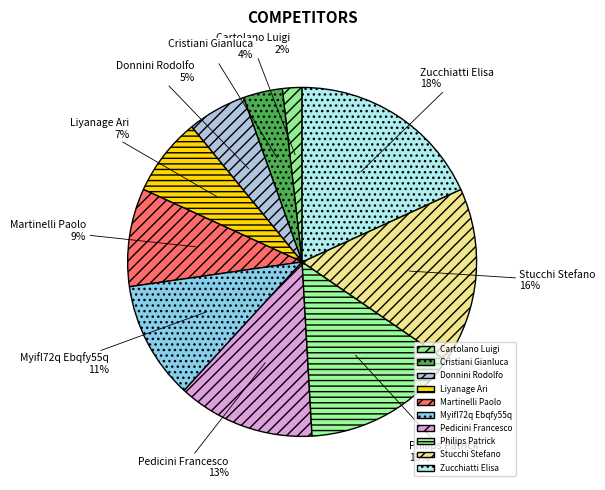

Rank the categories by value from highest to lowest.

Zucchiatti Elisa, Stucchi Stefano, Philips Patrick, Pedicini Francesco, Myifl72q Ebqfy55q, Martinelli Paolo, Liyanage Ari, Donnini Rodolfo, Cristiani Gianluca, Cartolano Luigi